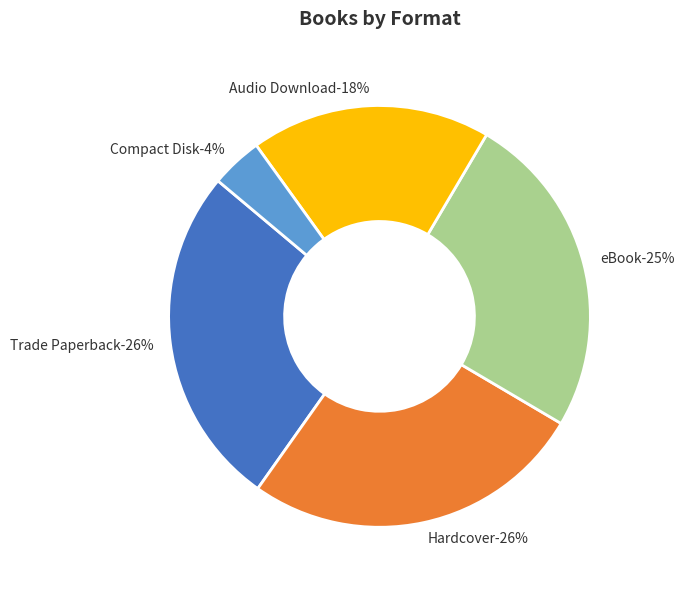

What is the smallest slice in the pie chart?

Compact Disk